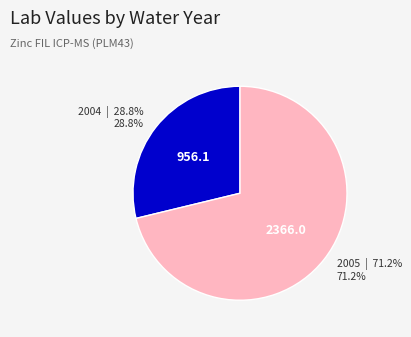

Count the number of slices in the pie.

2